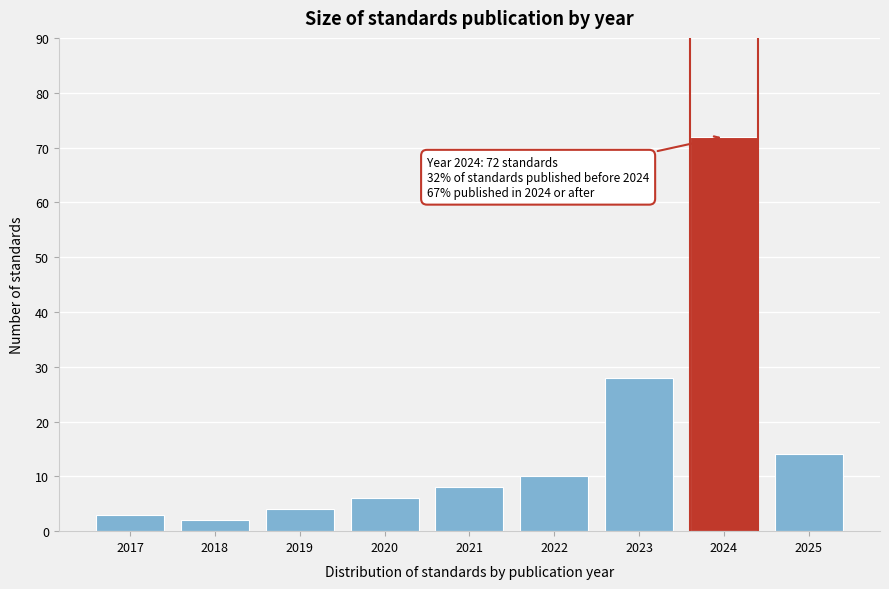

Reading left to right, transcribe all the data shown in this chart.

2017=3	2018=2	2019=4	2020=6	2021=8	2022=10	2023=28	2024=72	2025=14